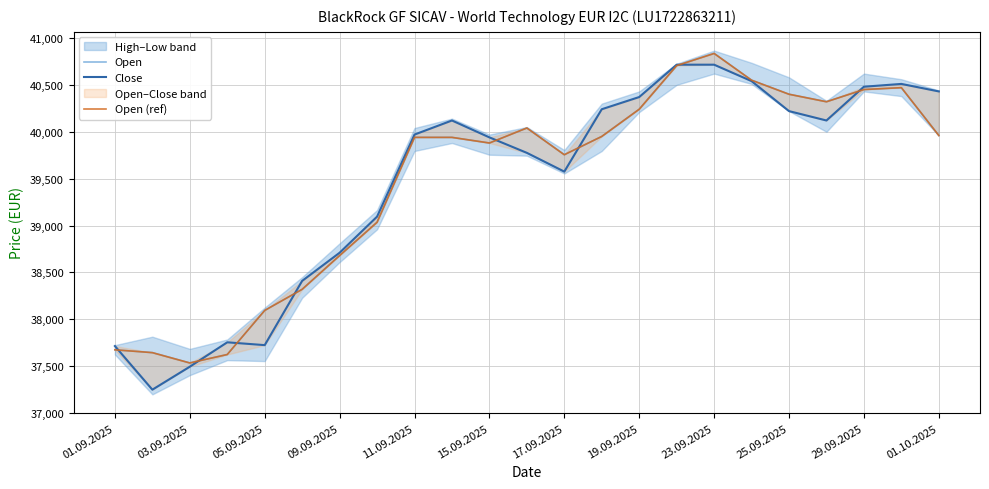

How many values in the Open (ref) series exceed 39940?

11